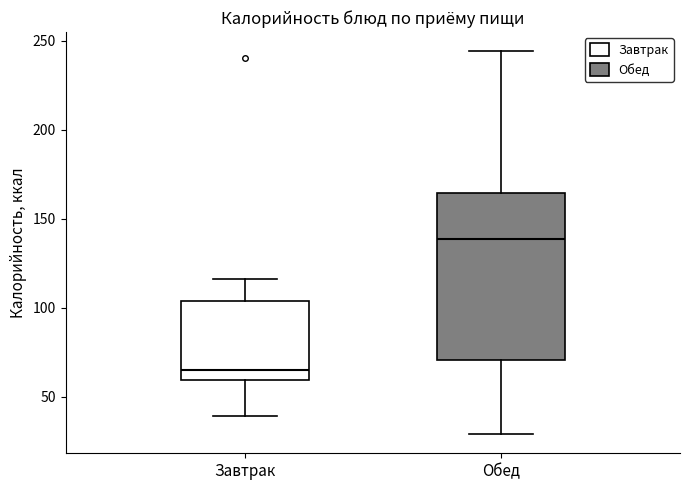

Which box is the tallest, from its lower edge to its upper edge?

Обед